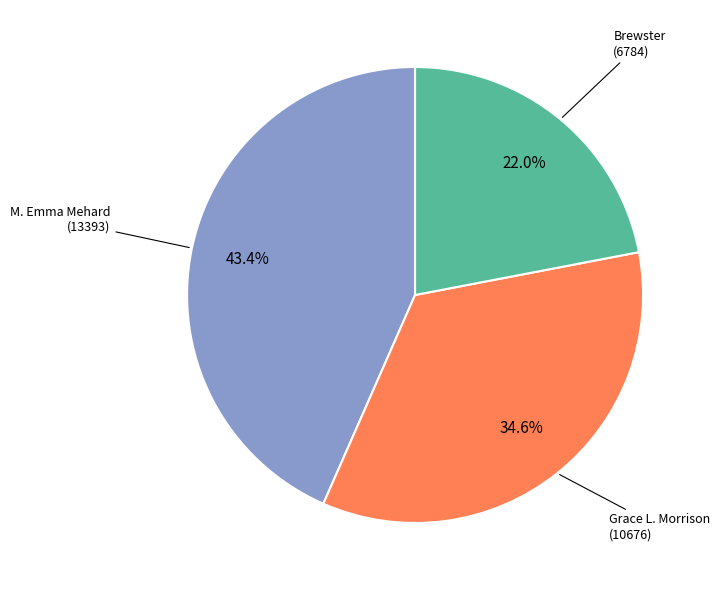

Is there any slice that represents more than half of the pie?

No